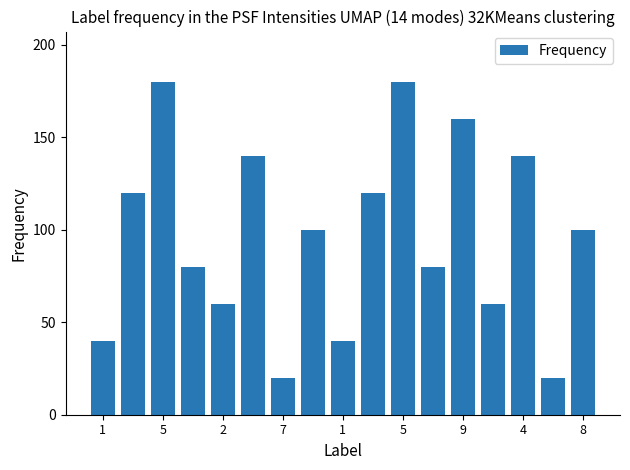

What is the minimum value shown in the chart?

20